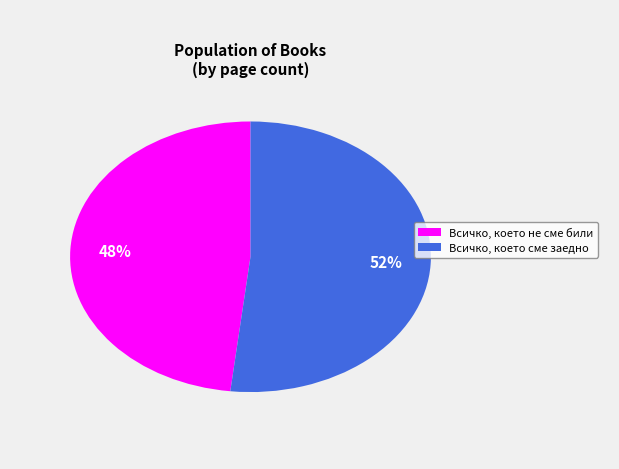

Do Всичко, което не сме били and Всичко, което сме заедно together represent more than half of the pie?

Yes